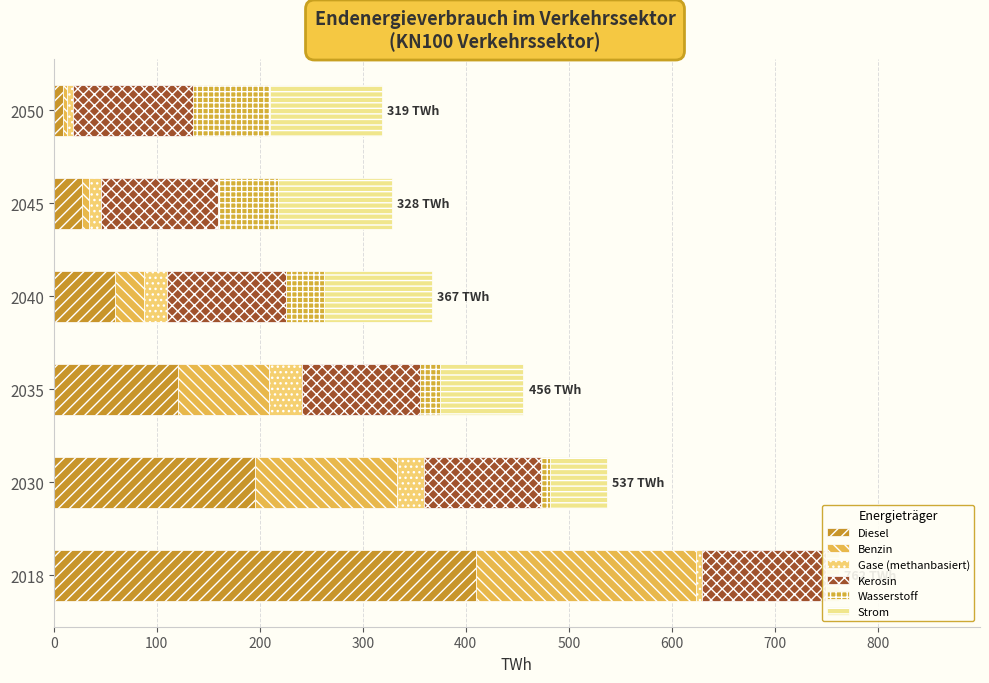

What are all the series names shown in the legend?

Diesel, Benzin, Gase (methanbasiert), Kerosin, Wasserstoff, Strom